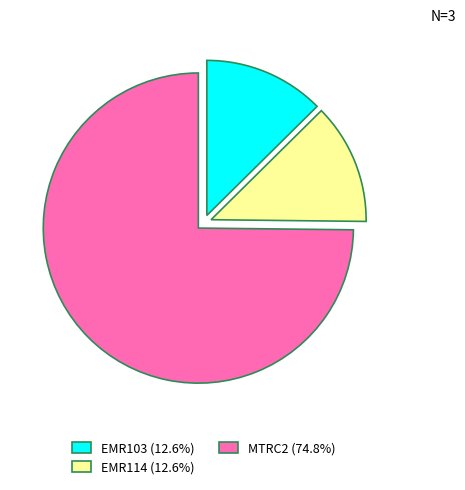

Which slice is the largest?

MTRC2